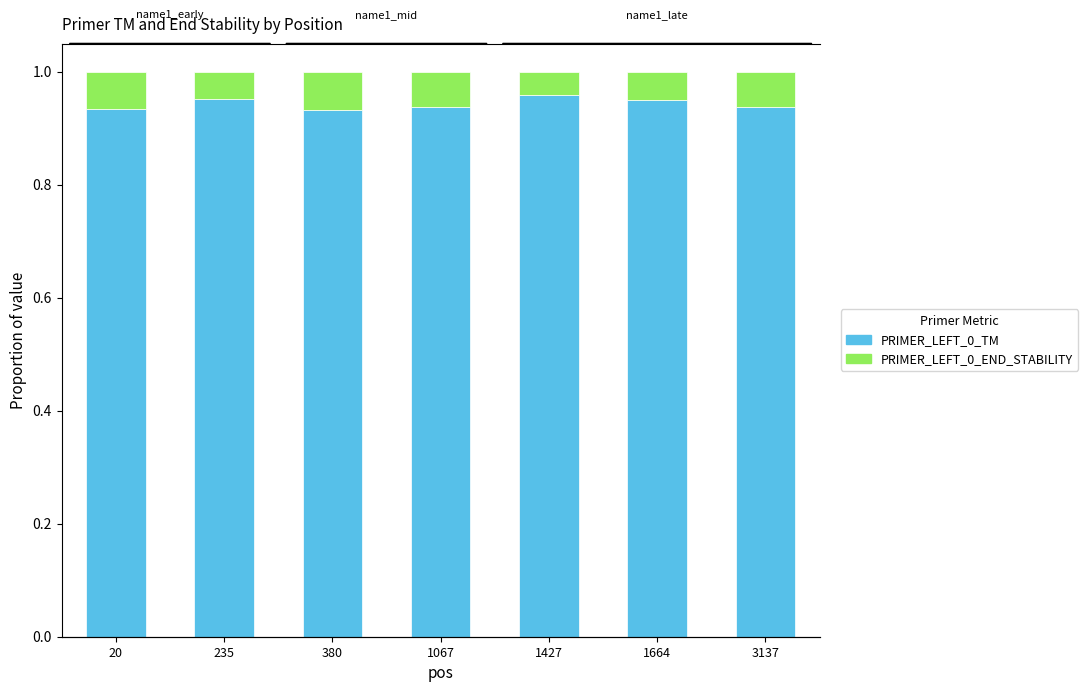

At 235, list the series in order from largest to smallest.

PRIMER_LEFT_0_TM, PRIMER_LEFT_0_END_STABILITY